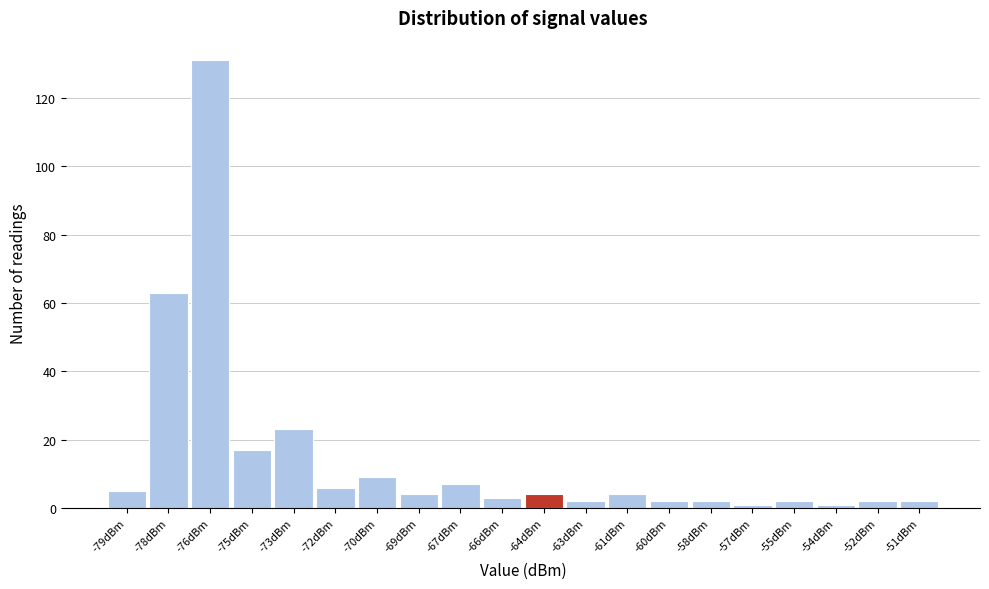

How tall is the bar that spans -71.0 to -69.5 on the x-axis? Neither the bar edges nor the heights are printed on the chart, so give them approximately, as read against the axes.

10